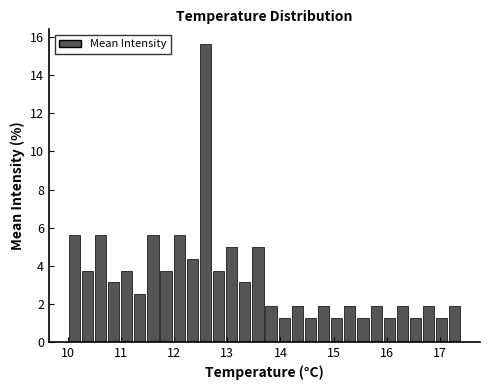

Around what value on the x-axis is the tallest bar? Give the approximate position of its centre, as read against the axis.

12.6